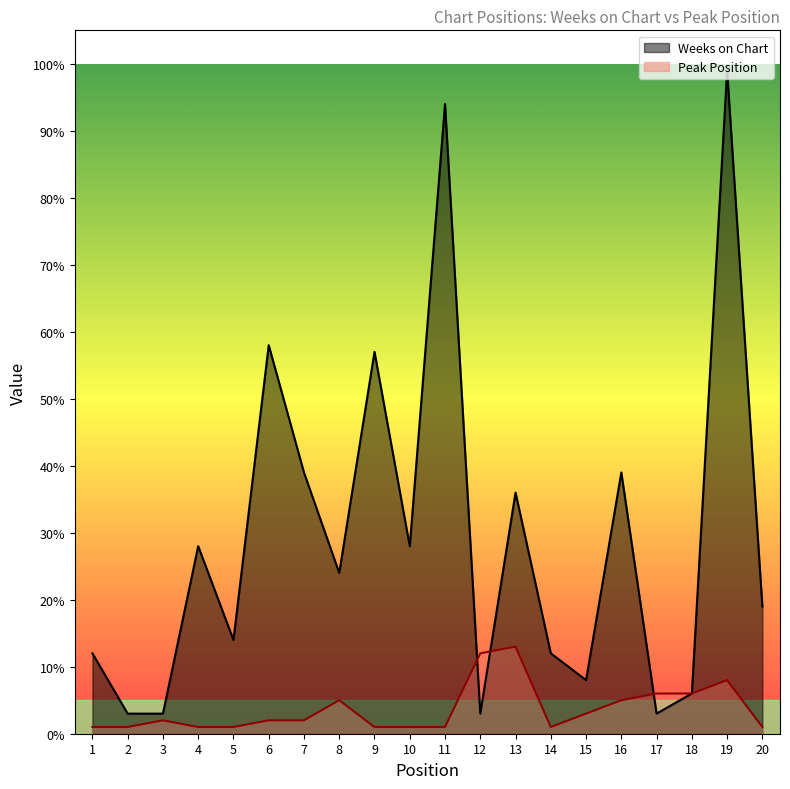

What is the total value across all series at 7?

41